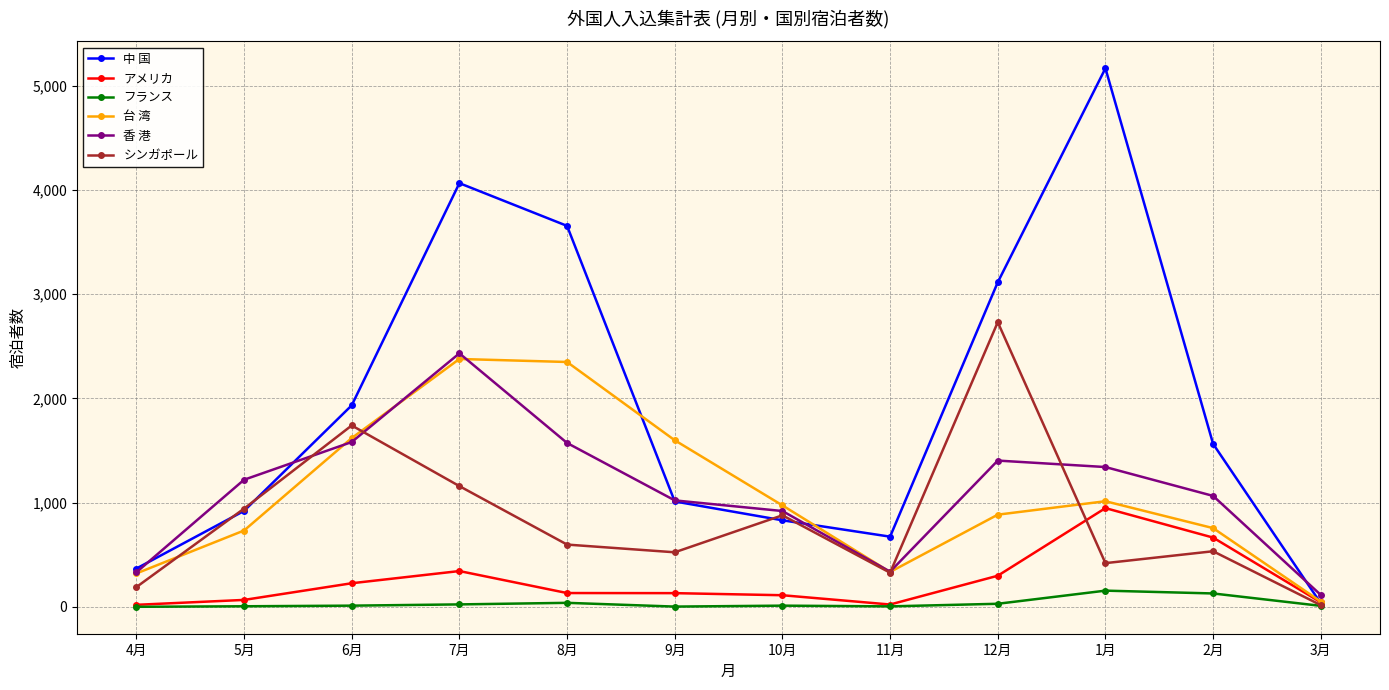

Is this an area chart (filled region under the line)?

No